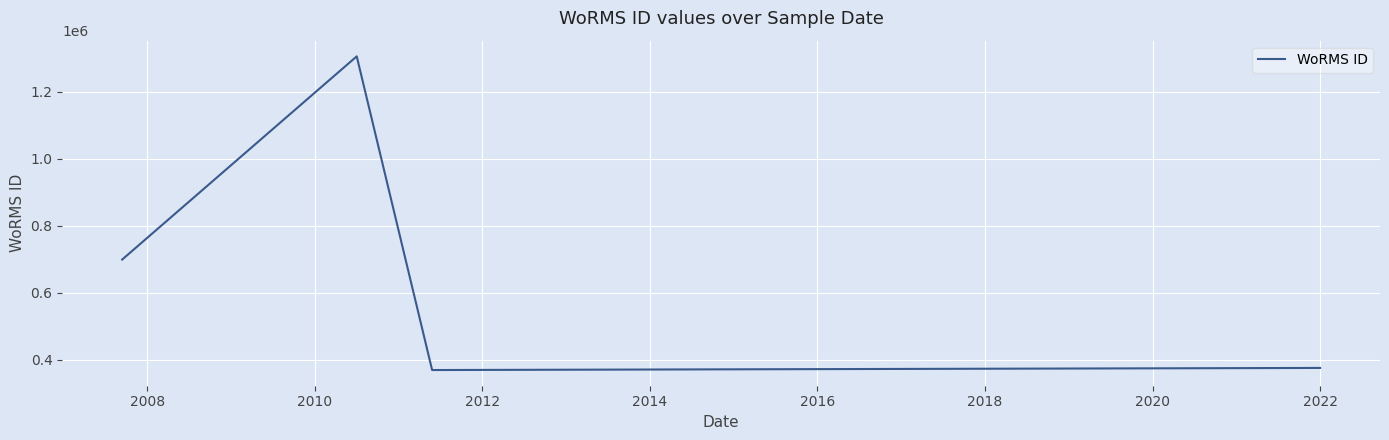

What is the difference between the second highest and minimum values?

329913